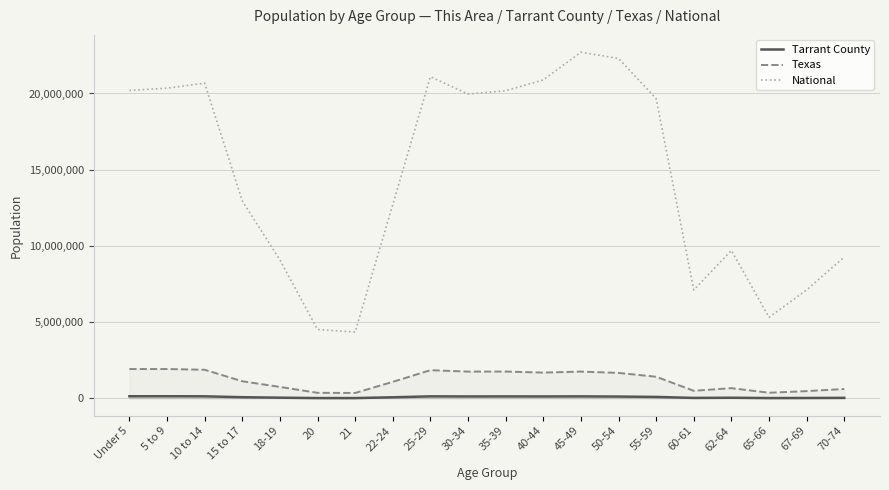

How many lines are shown in the chart?

3